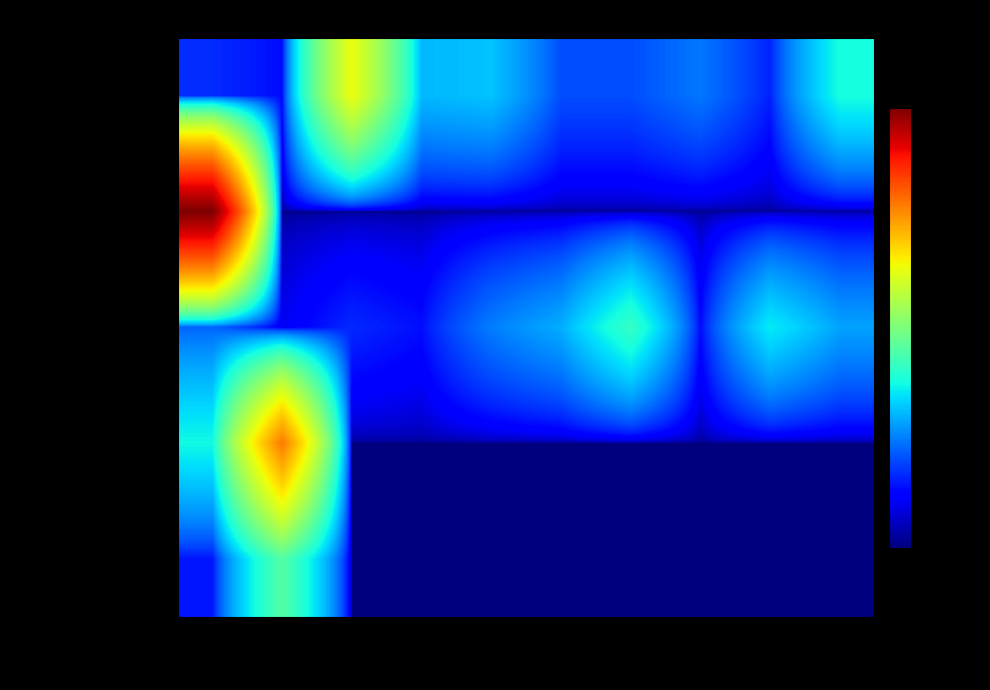

Which series has the largest total across all categories?

ADMINISTRAÇÃO LOCAL